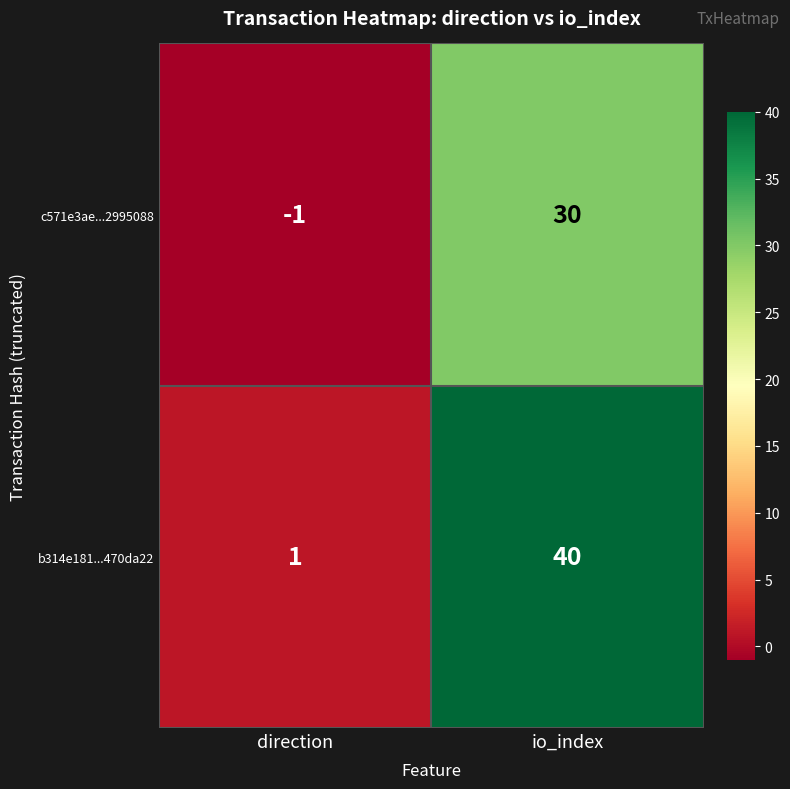

Which category has the lowest value across all series?

direction